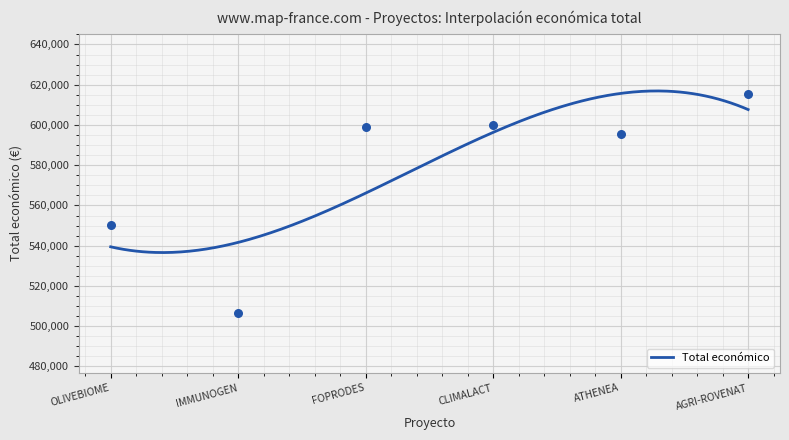

What is the highest value of the Total económico series?

616898.8